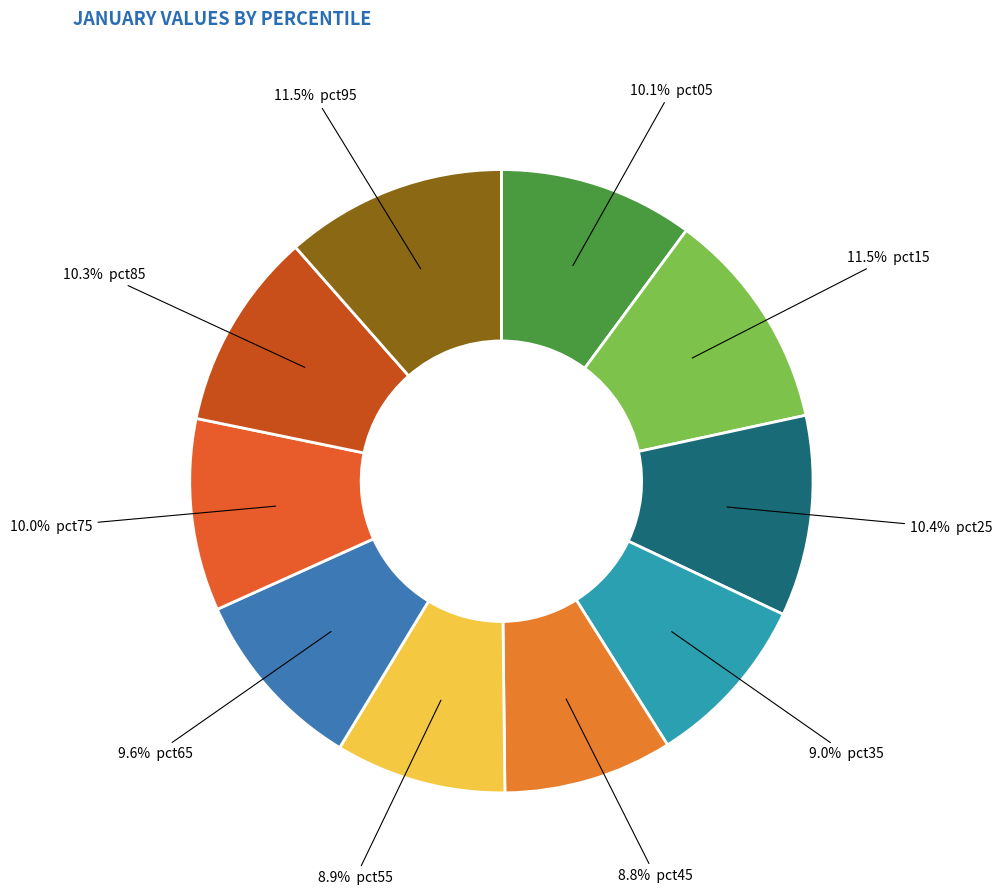

How many slices are in this pie chart?

10